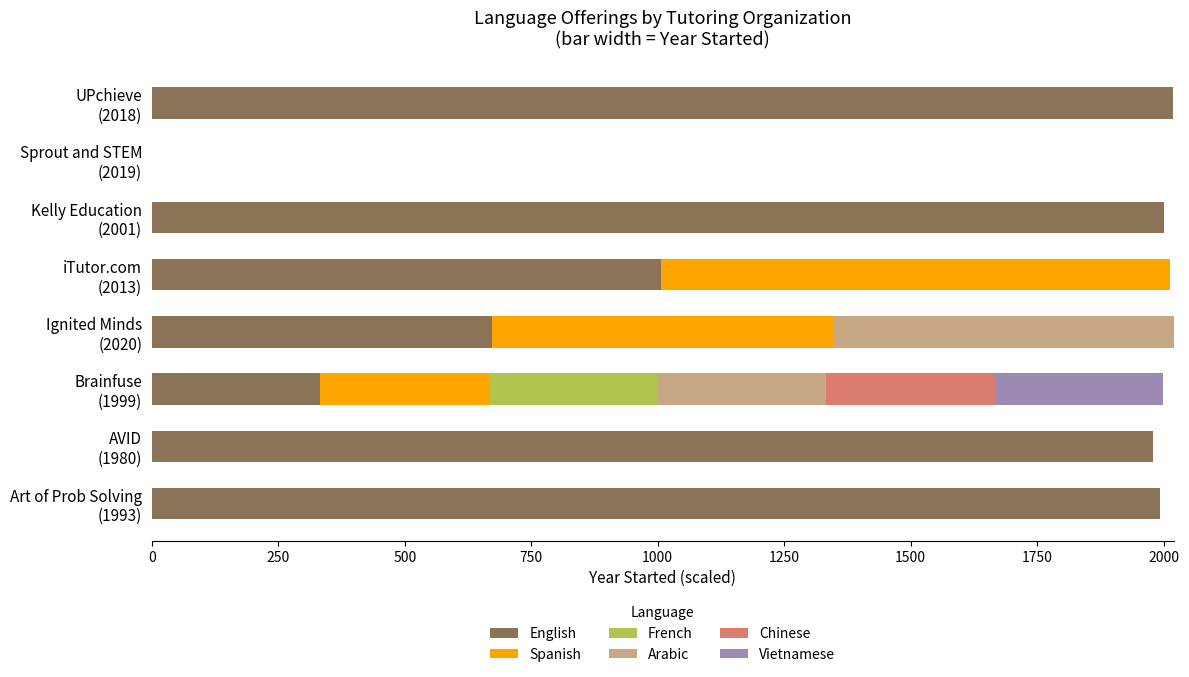

What is the highest value of the English series?

2018.0